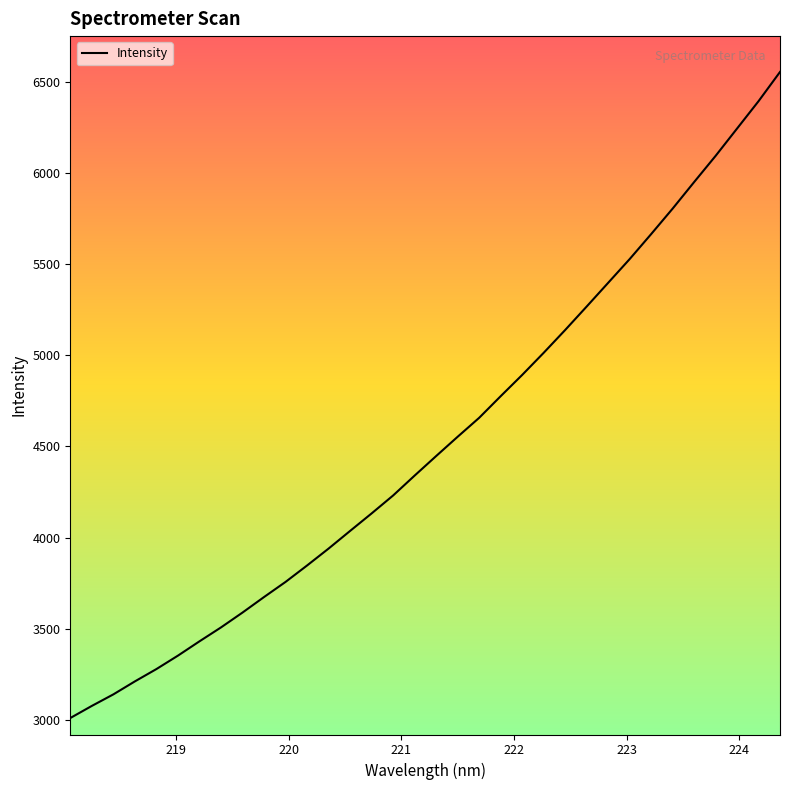

What is the difference between the maximum and minimum values?

3543.2